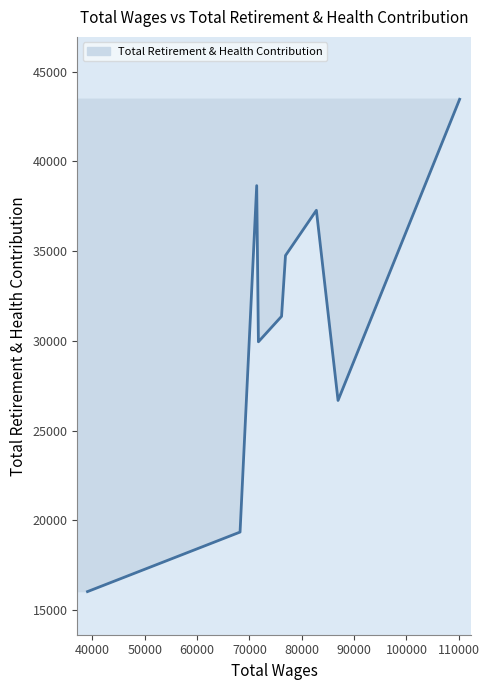

What is the change in value from 82786.0 to 71710.0?

-7331